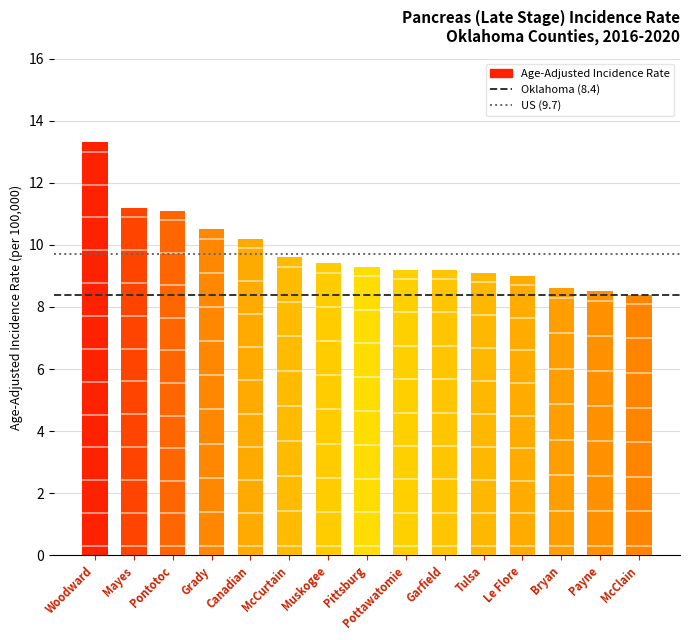

True or false: the data shows 9.2 at Garfield.

True